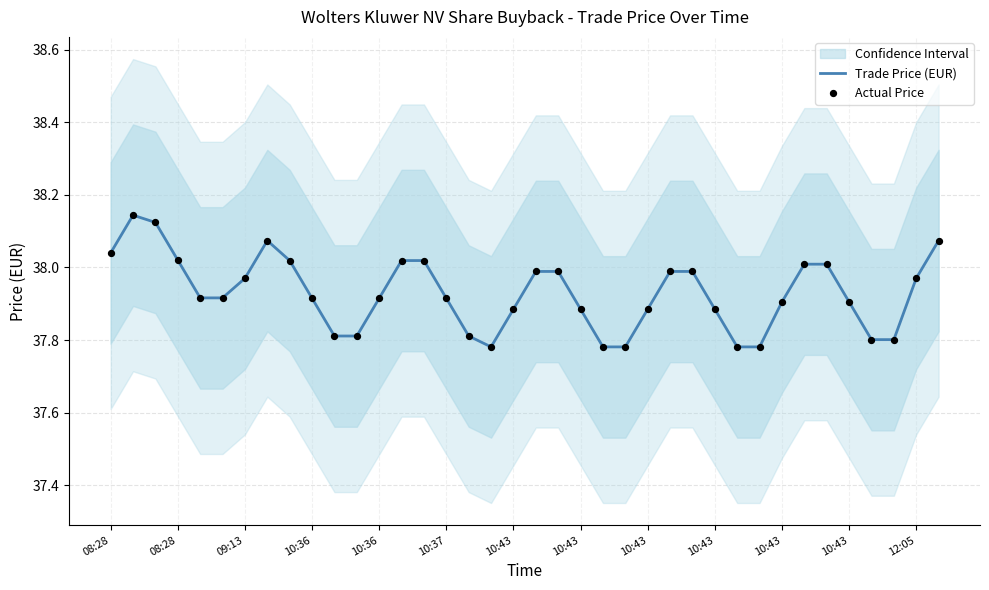

Is the value of Trade Price (EUR) at 13 greater than the value of Actual Price at 10:36?

No